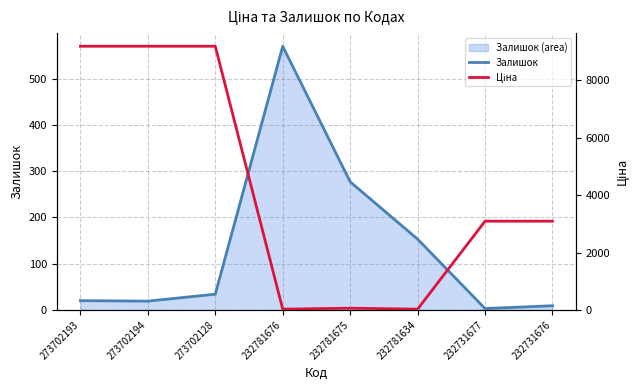

Reading left to right, what are all the values shown in this chart?

Залишок: 20.0	19.0	34.0	570.0	277.0	153.0	3.0	9.0
Ціна: 9185.9	9185.9	9185.9	27.0	60.0	27.0	3091.2	3091.2